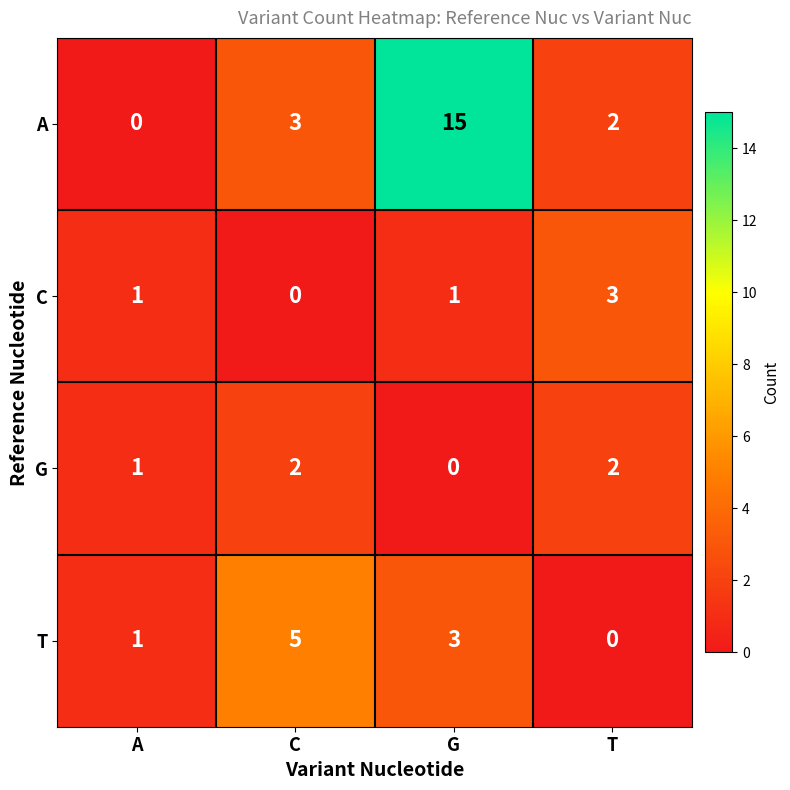

At which label does C reach its peak?

T